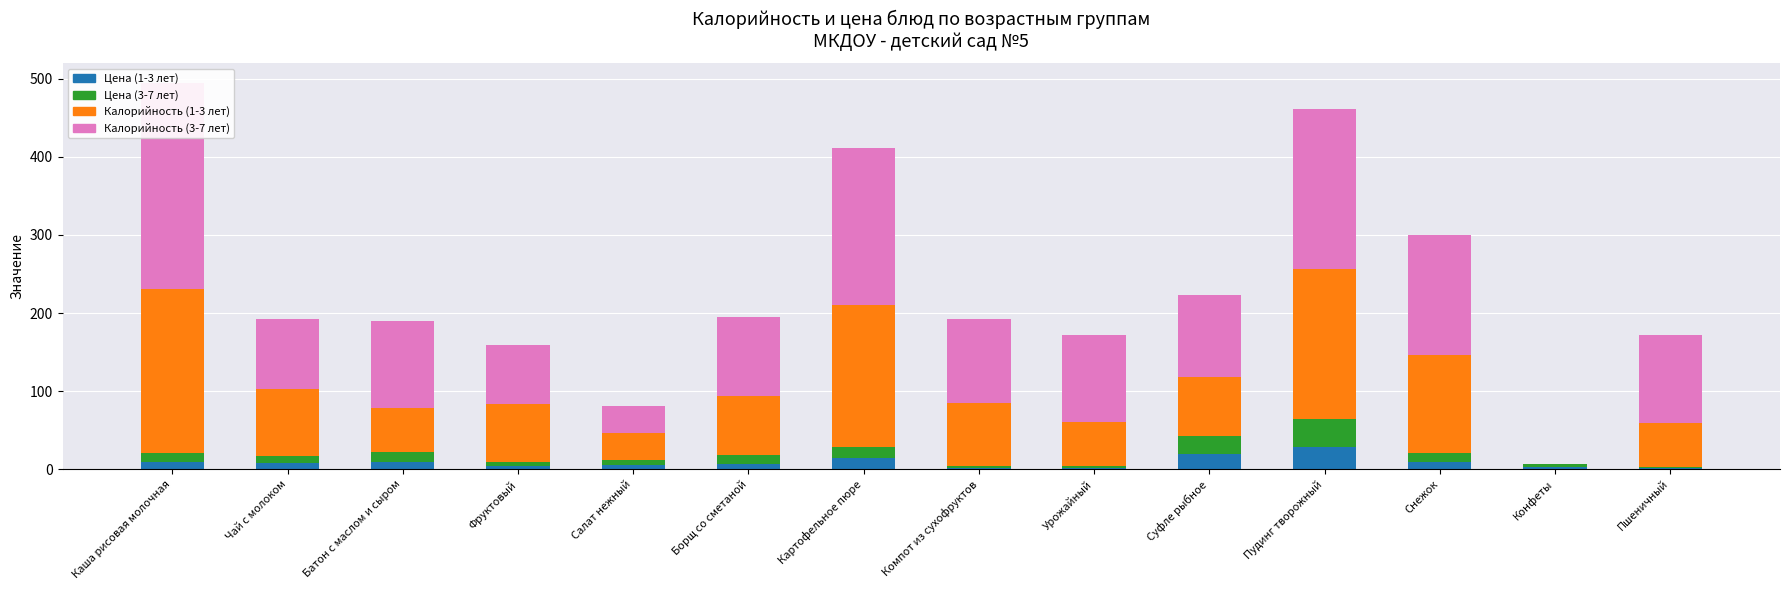

Between Борщ со сметаной and Конфеты, which is larger?

Борщ со сметаной